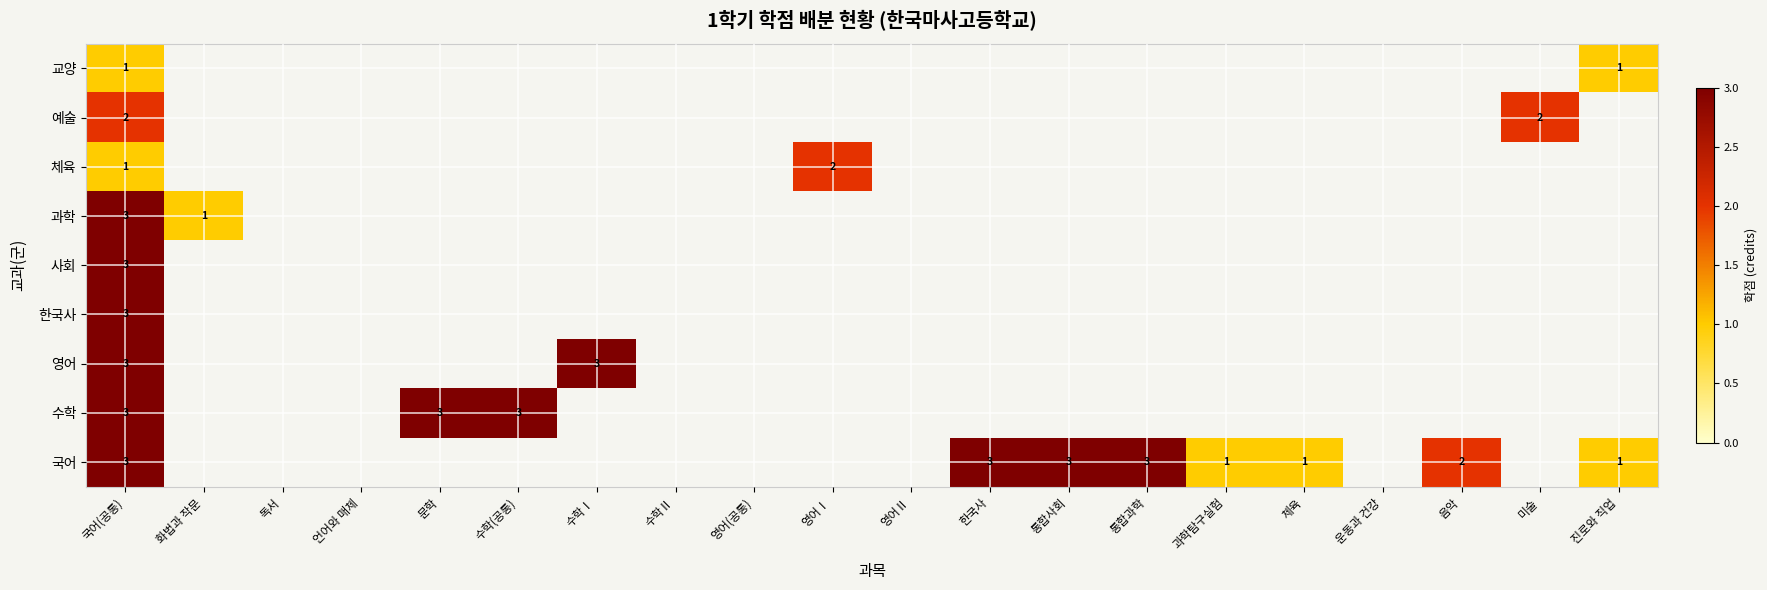

Is it true that 영어 equals 3 at 수학Ⅰ?

True